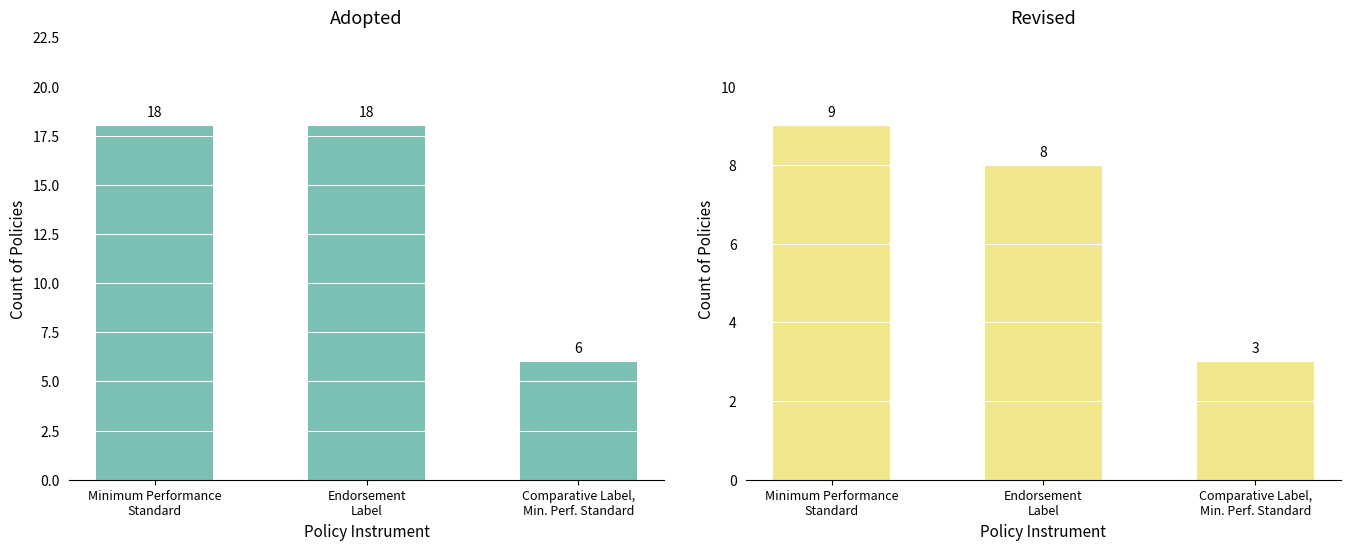

Is the value of Revised at Endorsement
Label greater than the value of Adopted at Endorsement
Label?

No